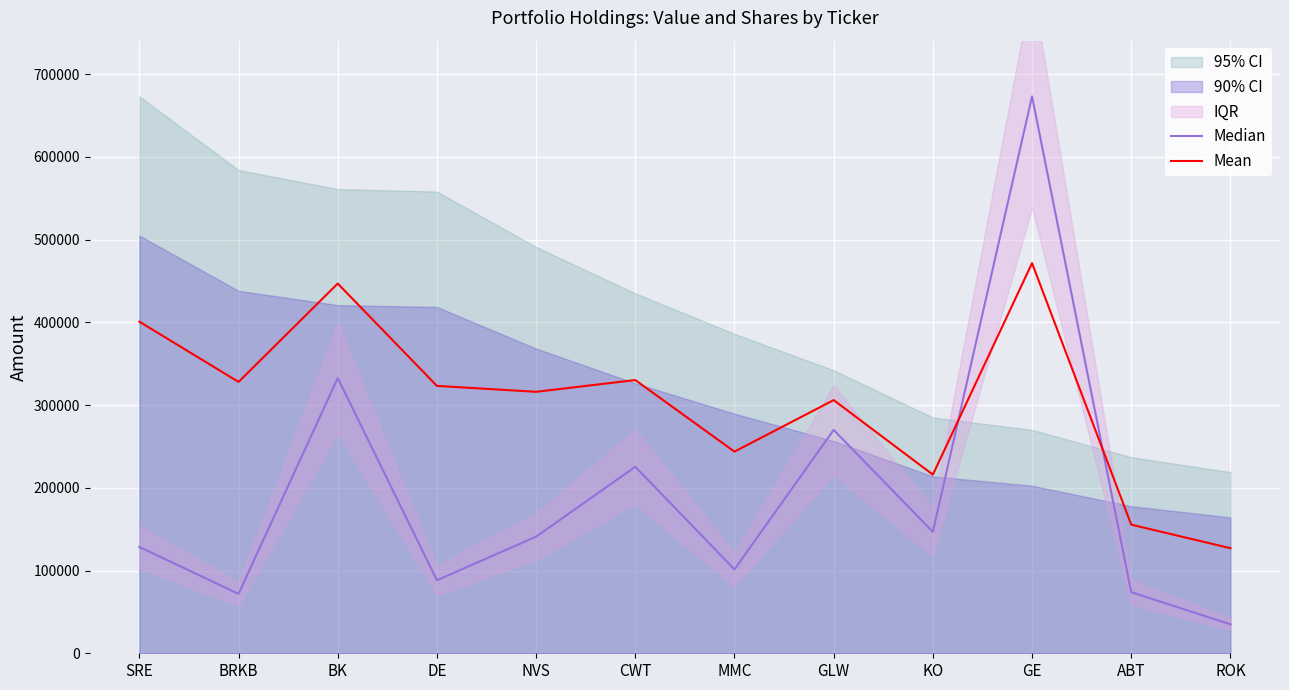

Reading left to right, transcribe all the data shown in this chart.

Median: 128447.5	71822.7	332569.5	88252.0	140946.4	225346.5	101379.7	269891.8	146737.3	673000.0	73892.7	34981.1
Mean: 400723.8	327911.3	446784.8	323126.0	315973.2	330173.3	243689.9	305945.9	215868.6	471500.0	155446.3	126990.6